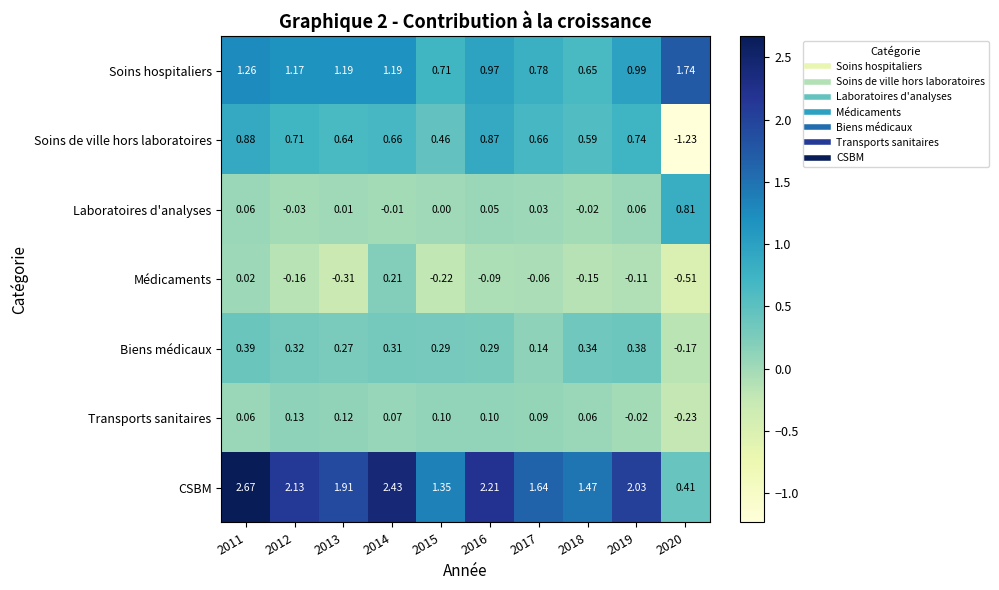

Rank the series by their maximum value, from highest to lowest.

CSBM, Soins hospitaliers, Soins de ville hors laboratoires, Laboratoires d'analyses, Biens médicaux, Médicaments, Transports sanitaires